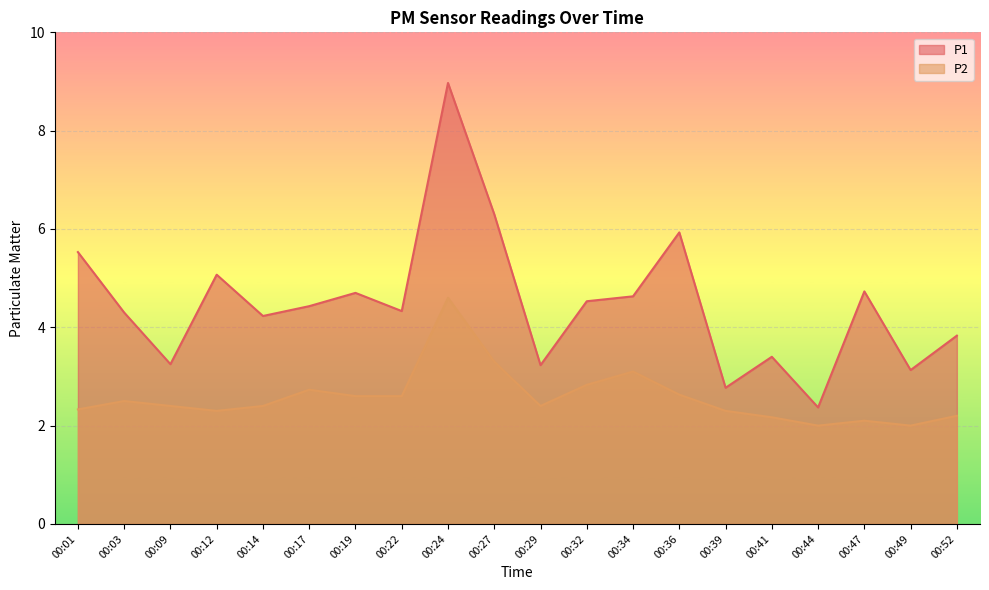

How many lines are shown in the chart?

2